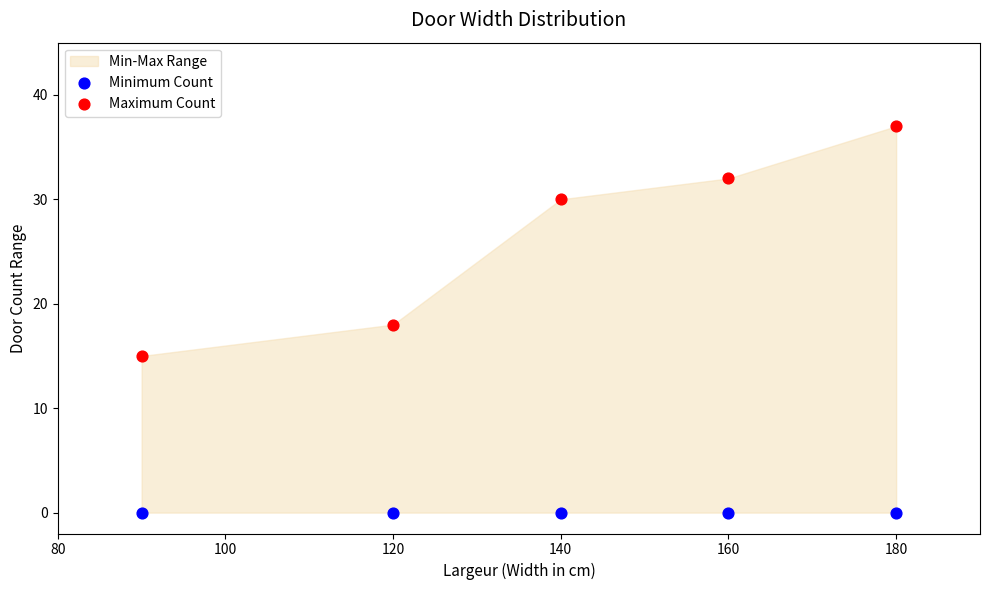

Which series contains the highest Y value?

Maximum Count